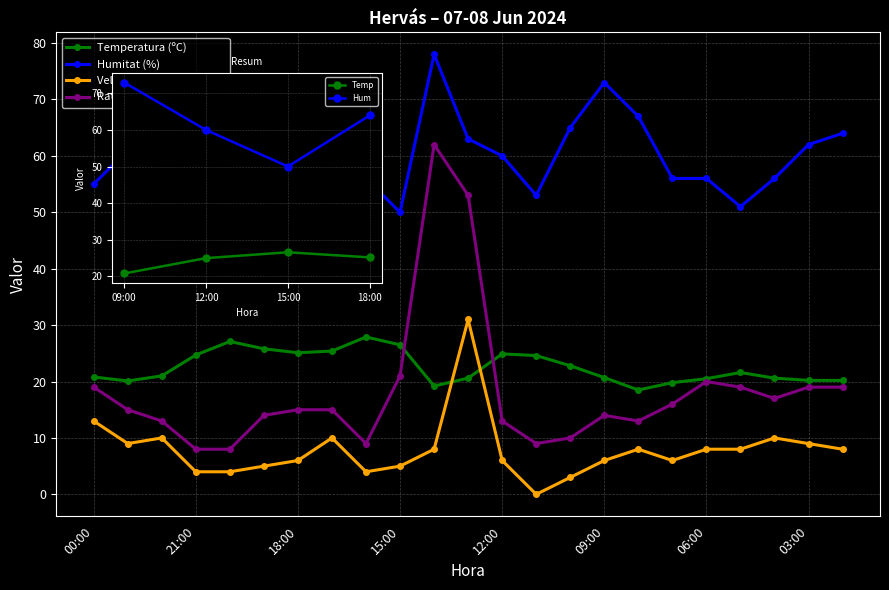

In Velocitat del vent (km/h), how many points are lower than both neighbors (excluding endpoints)?

4